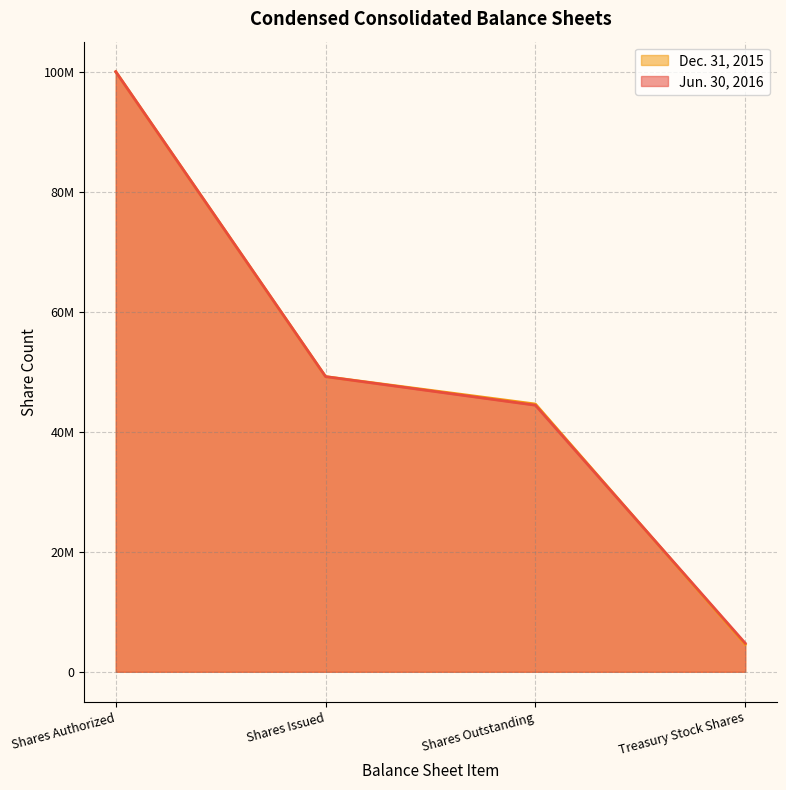

The Dec. 31, 2015 series shows 7983835 at Treasury Stock Shares. True or false?

False